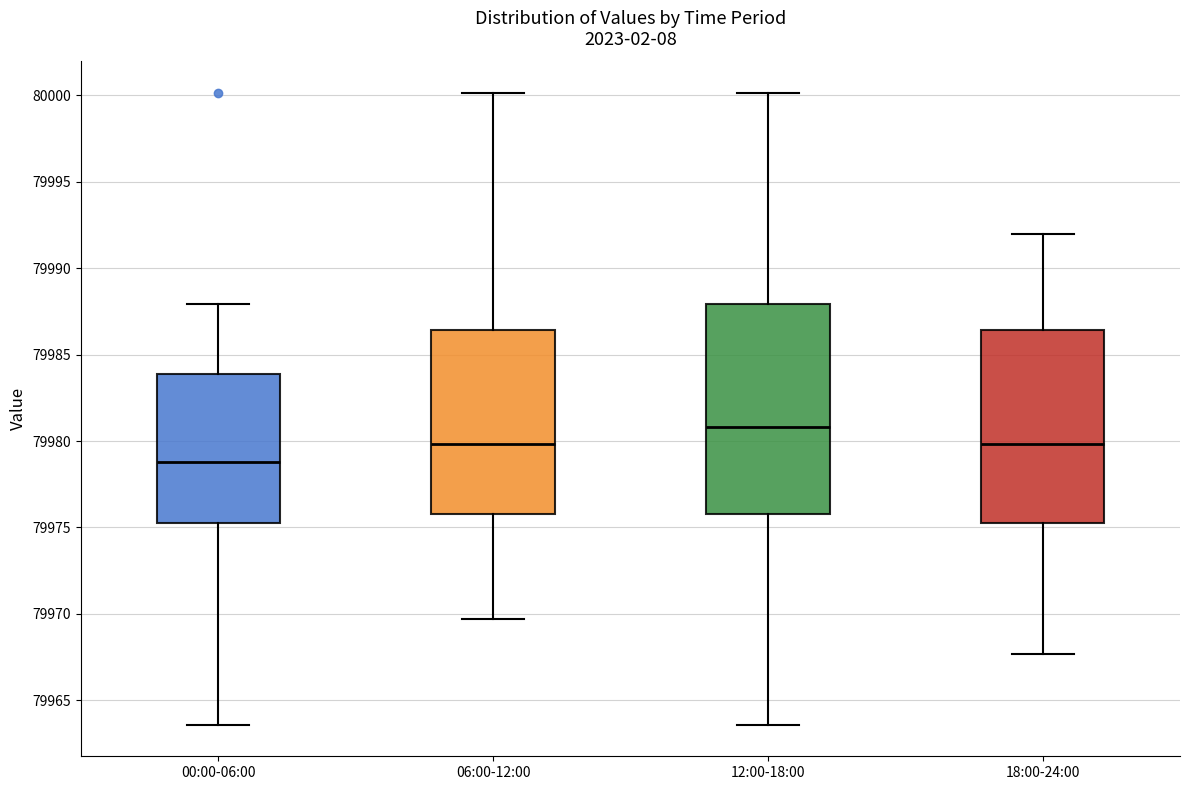

Which box's median line is the highest?

12:00-18:00